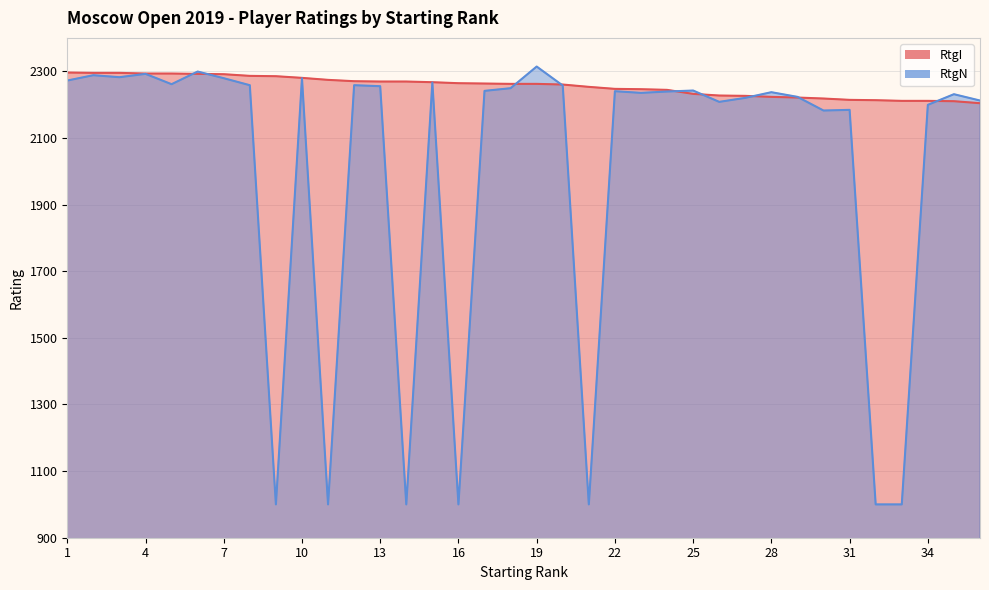

What is the total value across all series at 34?

4410